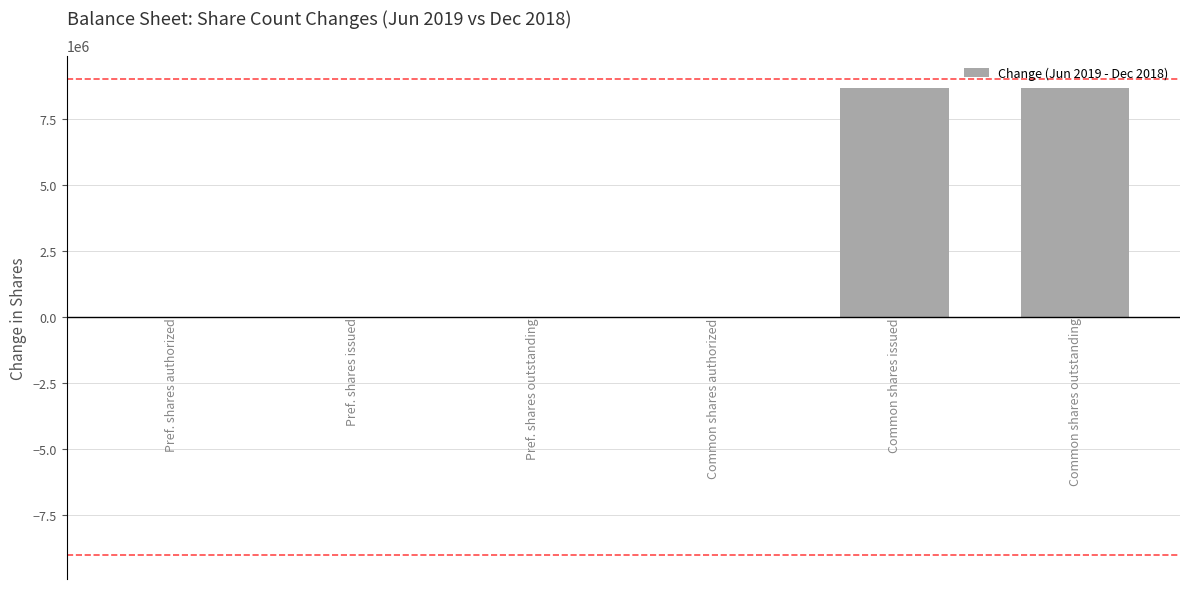

Does the chart contain stacked bars?

No